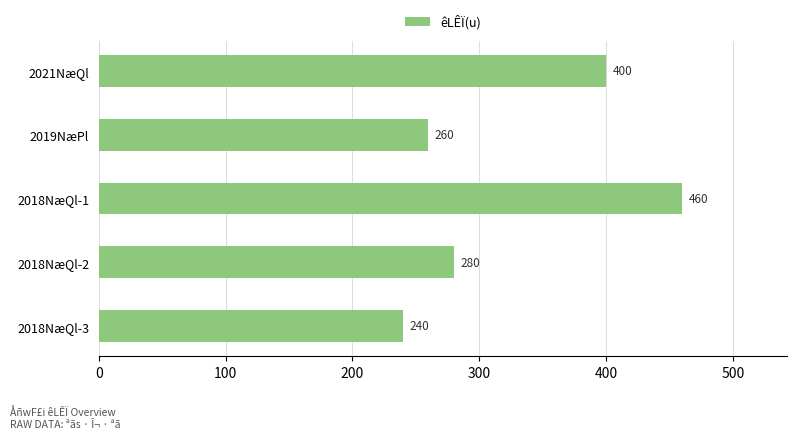

What is the ratio of the value at 2018NæQl-2 to the value at 2018NæQl-1?

0.6